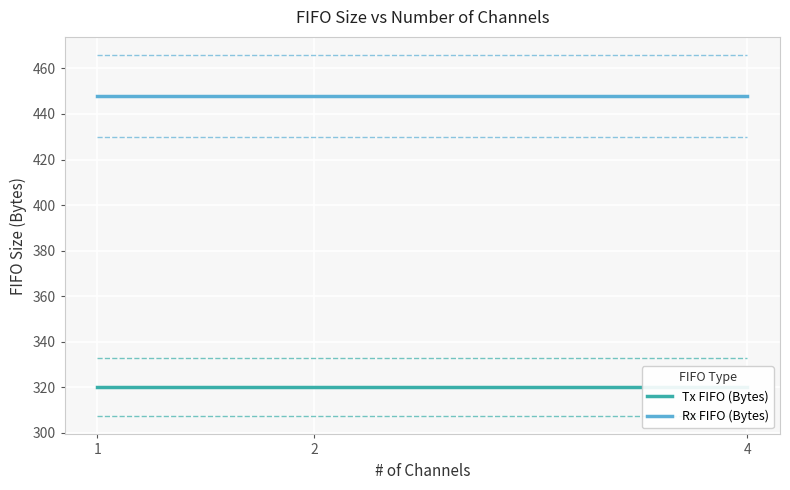

The value of Tx FIFO (Bytes) at 1 is 557. True or false?

False